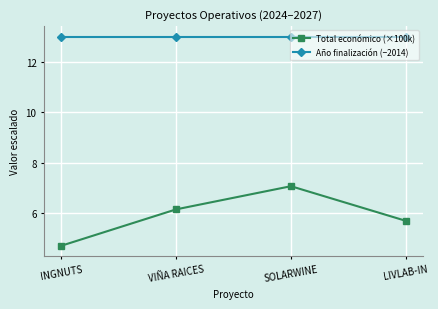

Reading left to right, transcribe all the data shown in this chart.

Total económico (×100k): INGNUTS=4.7	VIÑA RAICES=6.1	SOLARWINE=7.1	LIVLAB-IN=5.7
Año finalización (−2014): INGNUTS=13.0	VIÑA RAICES=13.0	SOLARWINE=13.0	LIVLAB-IN=13.0